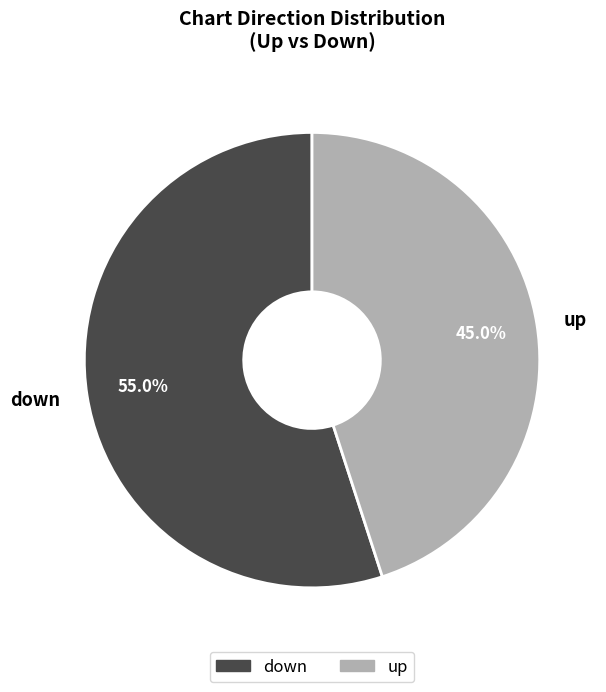

What percentage do down and up together represent?

100.0%